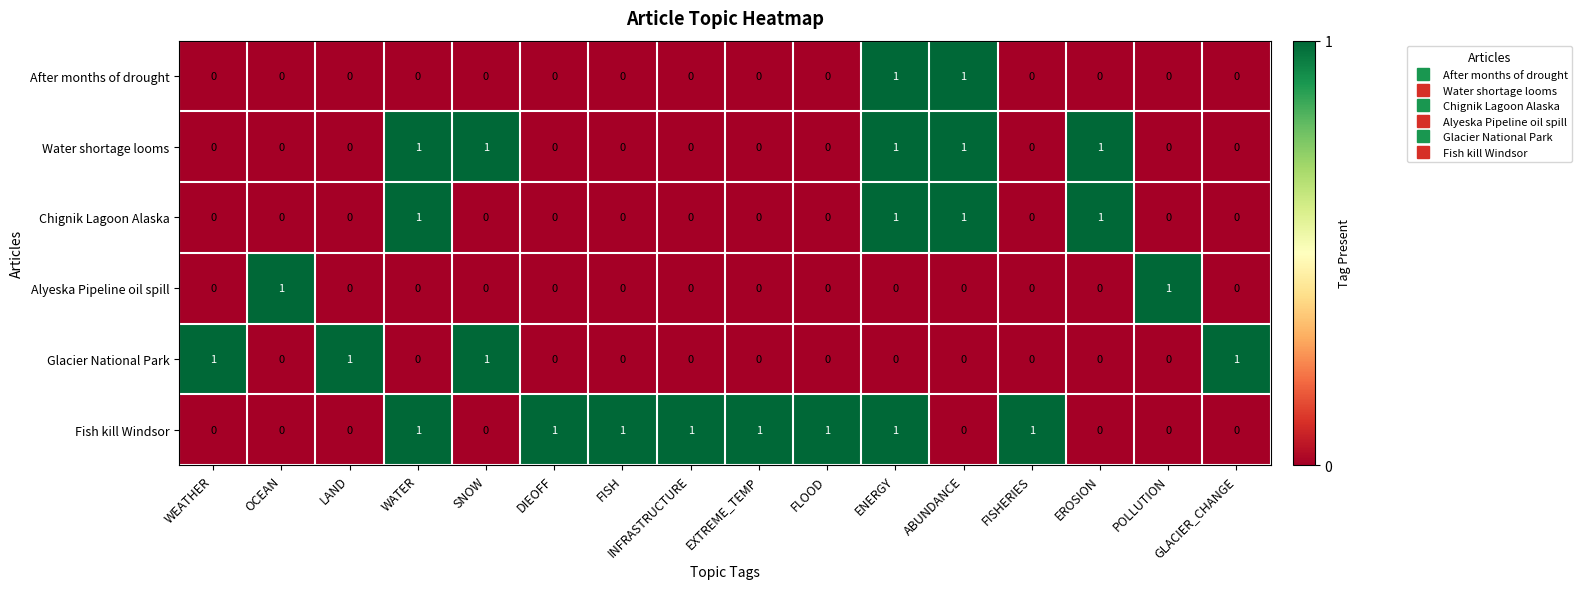

The value of Water shortage looms at EROSION is 2. True or false?

False